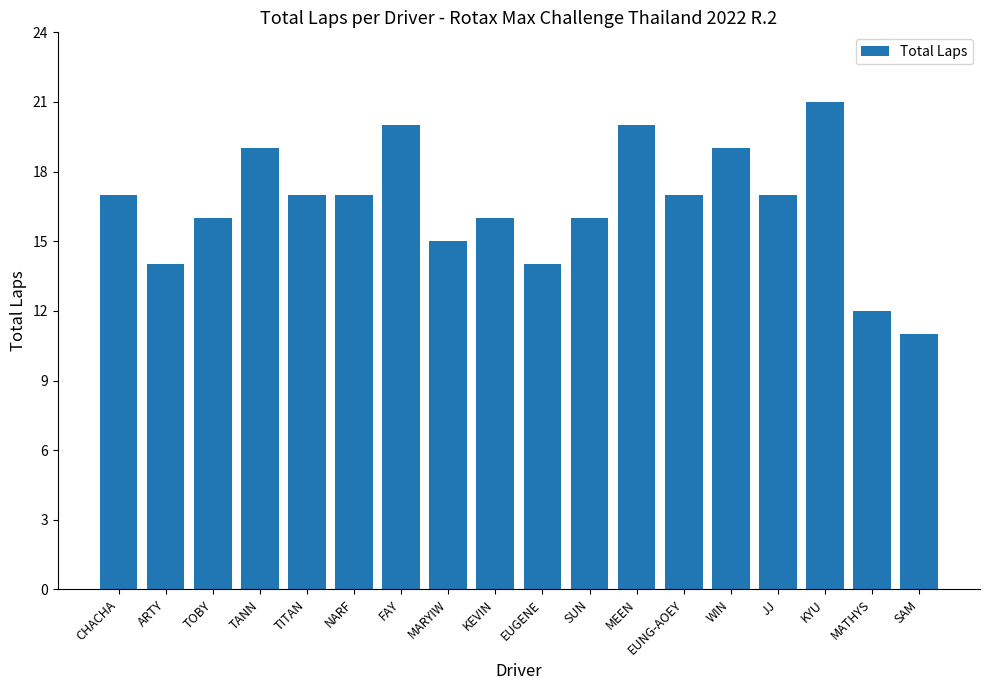

How many bars are there in total?

18